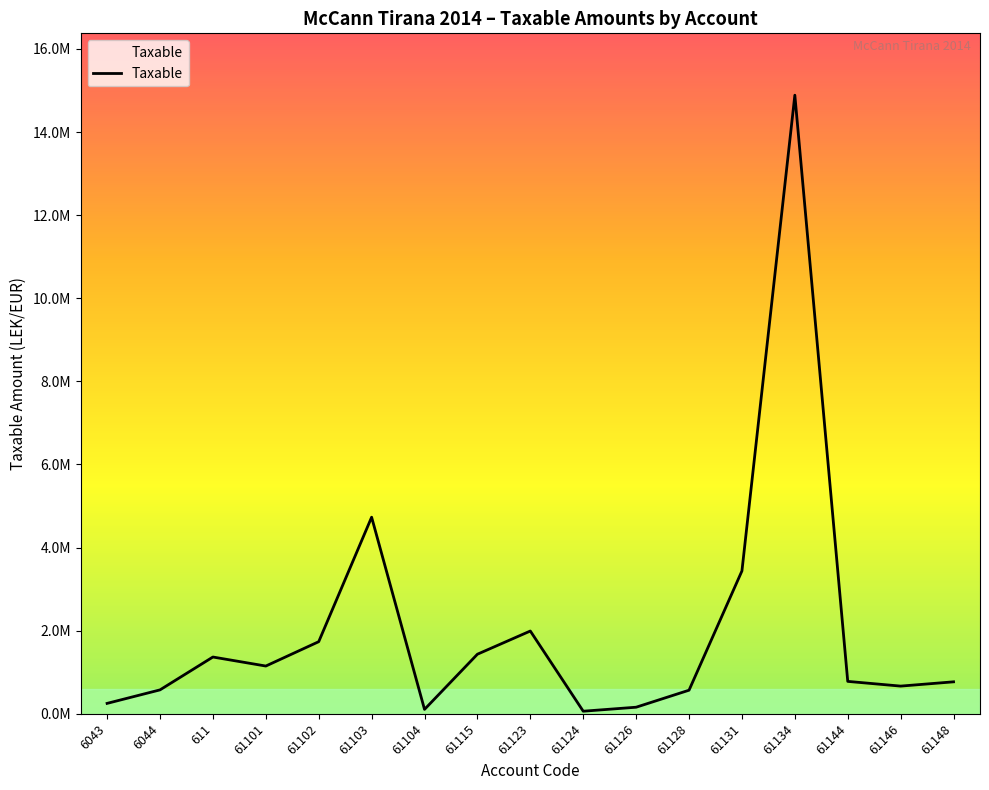

What value does the data have at 61101?

1149043.7